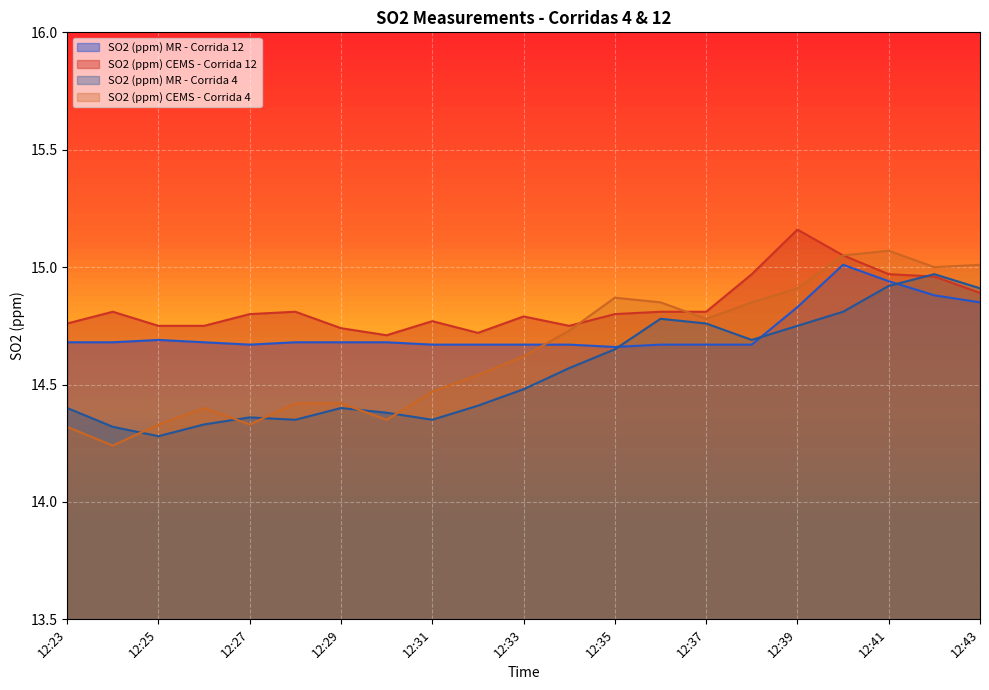

Which label corresponds to the largest value in the chart?

12:39